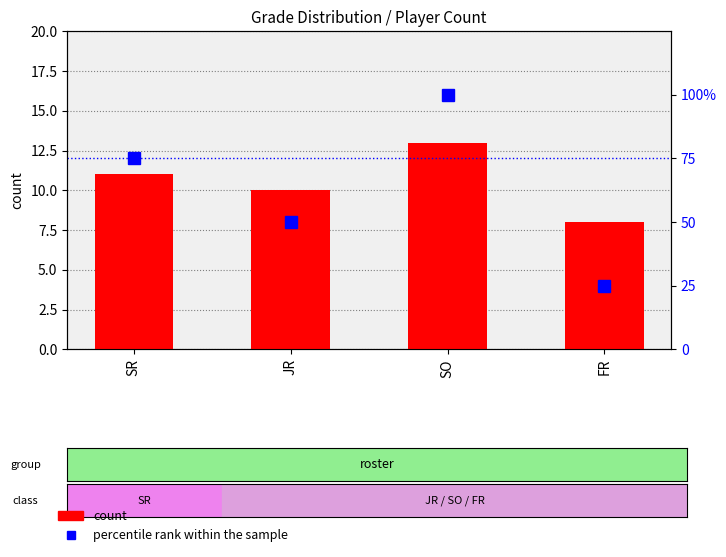

What is the difference between the highest and lowest values at JR?

40